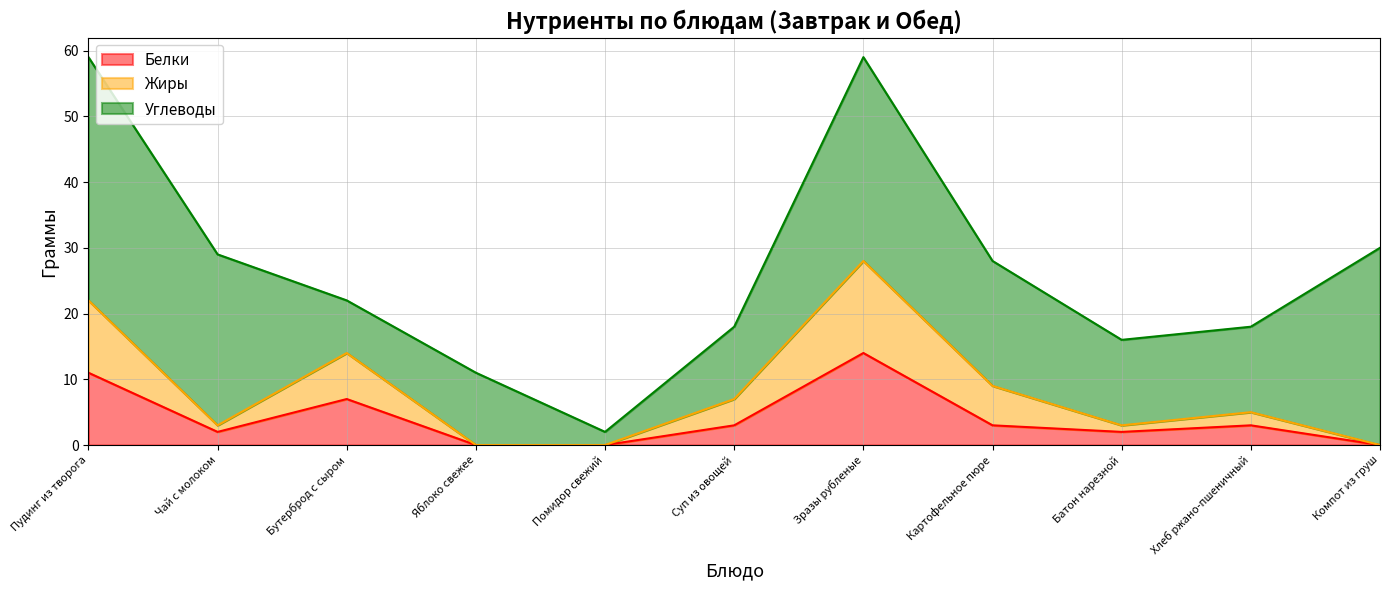

What is the total value across all series at Зразы рубленые?

59